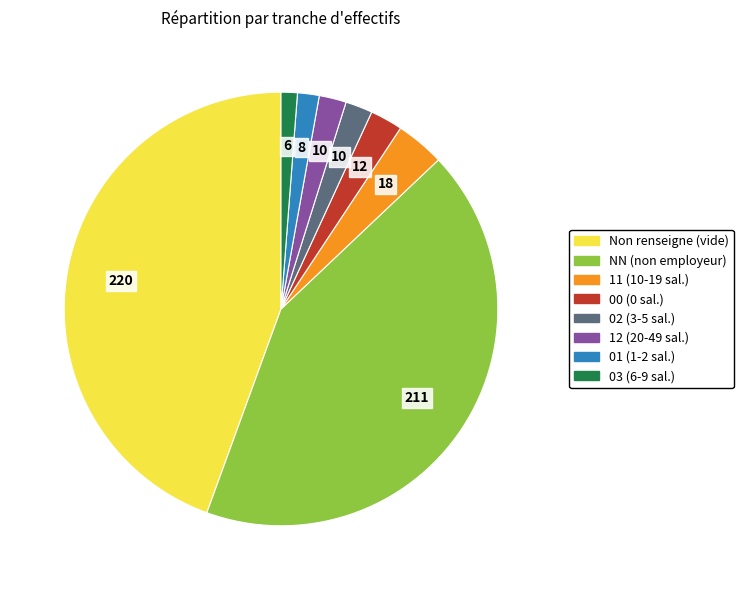

Approximately how many times larger is the value at 00 (0 sal.) compared to 03 (6-9 sal.)?

2.0